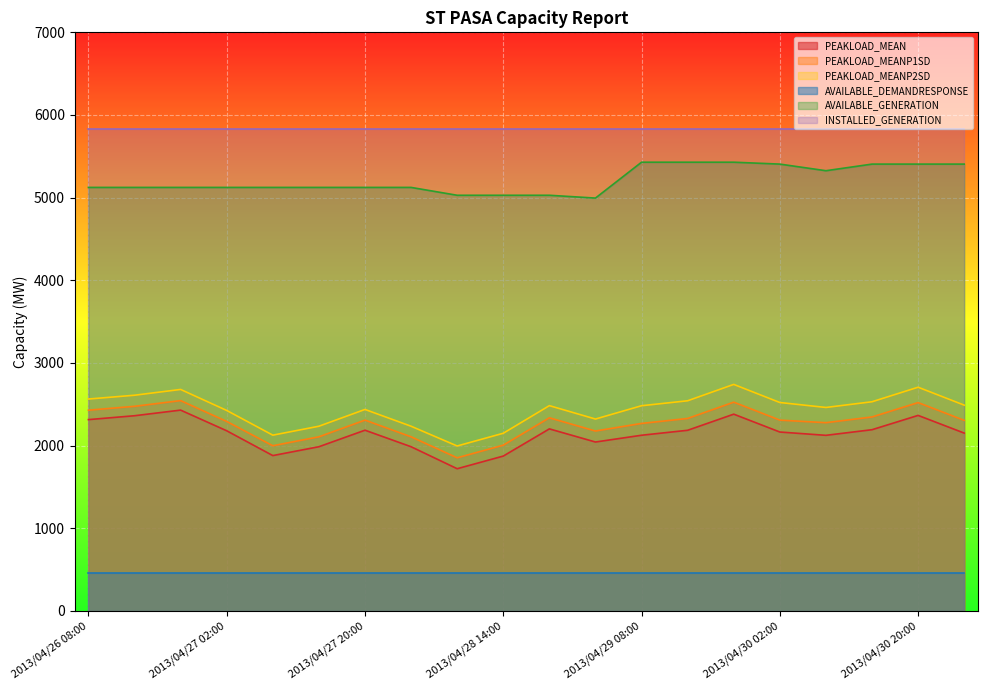

How many data points does each series have?

20